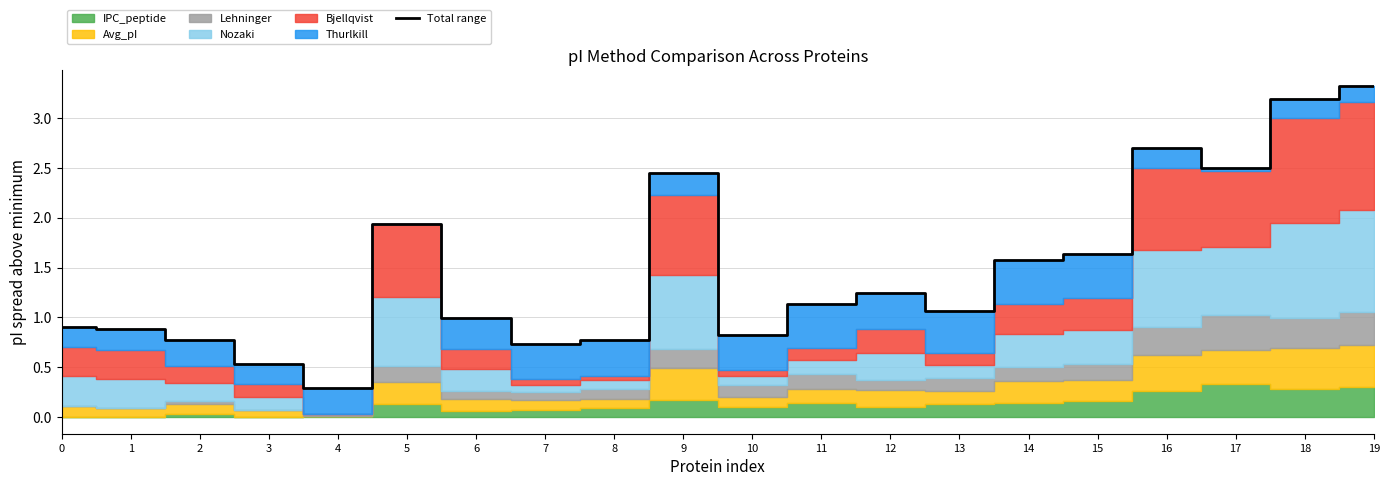

Is it true that the value at 5 is 1.0?

False